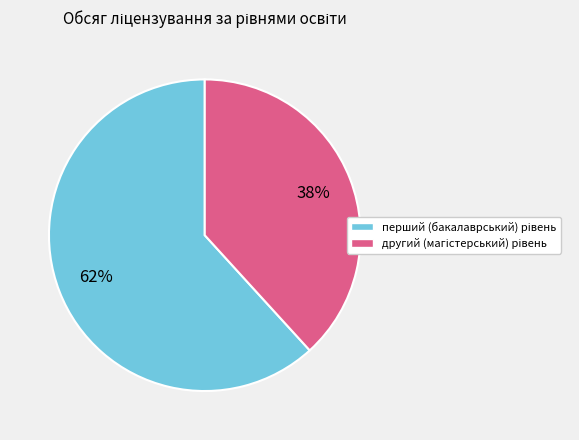

Is there a majority slice in this chart?

Yes